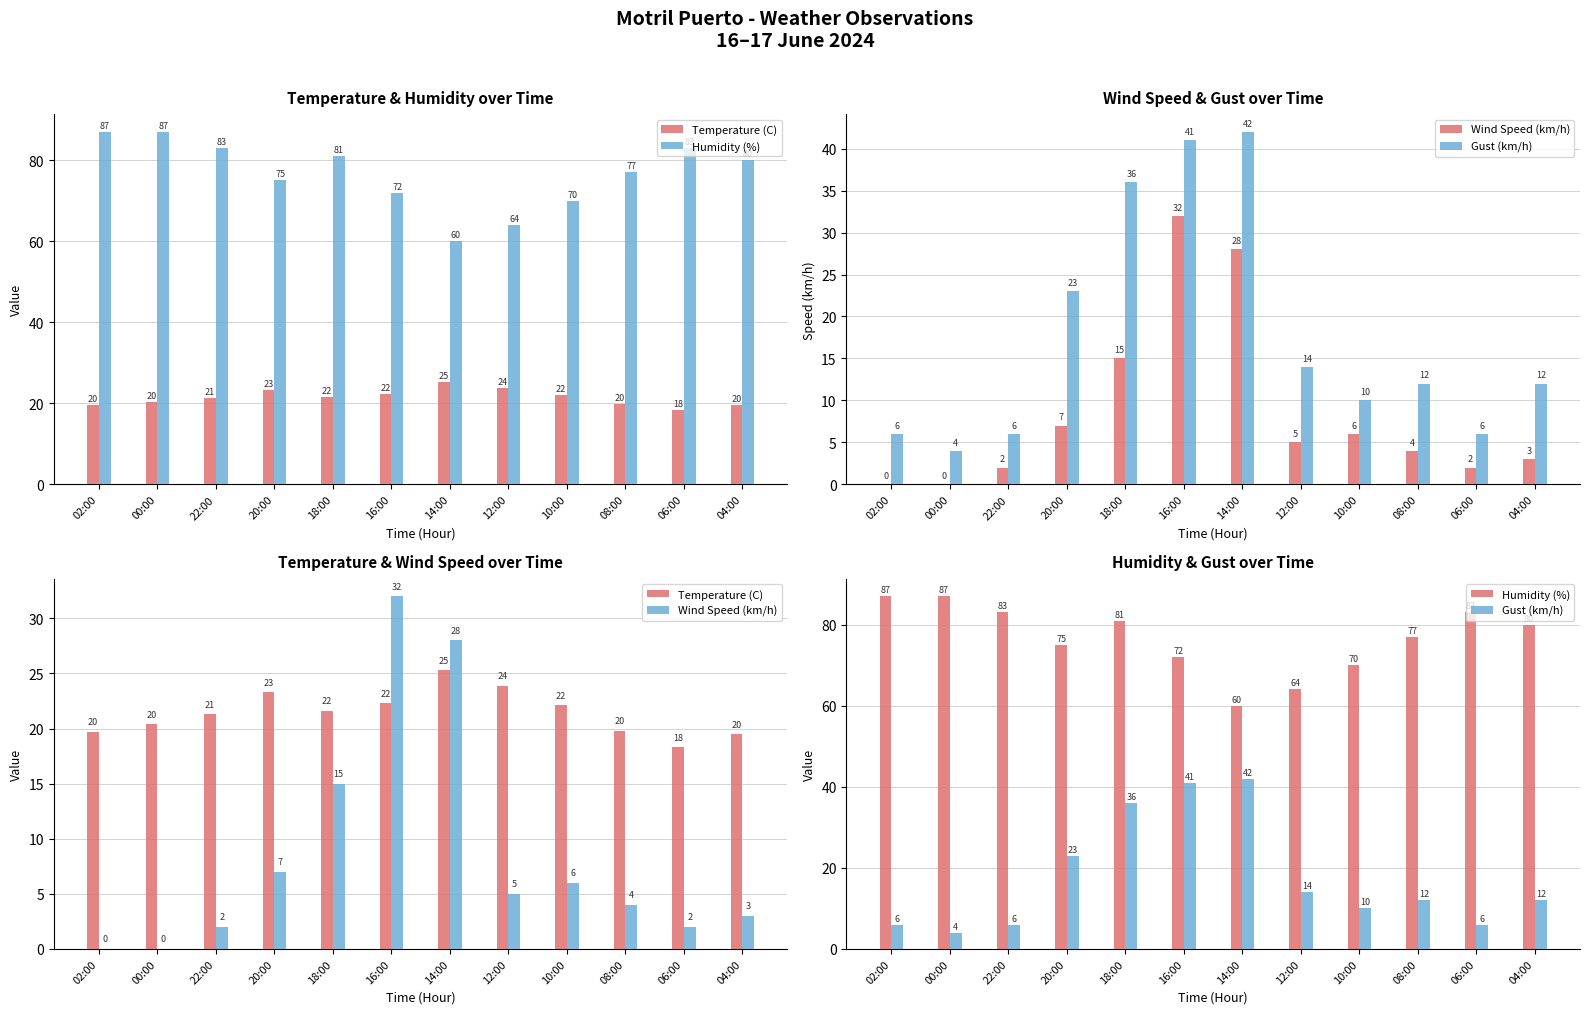

Does the chart contain stacked bars?

No